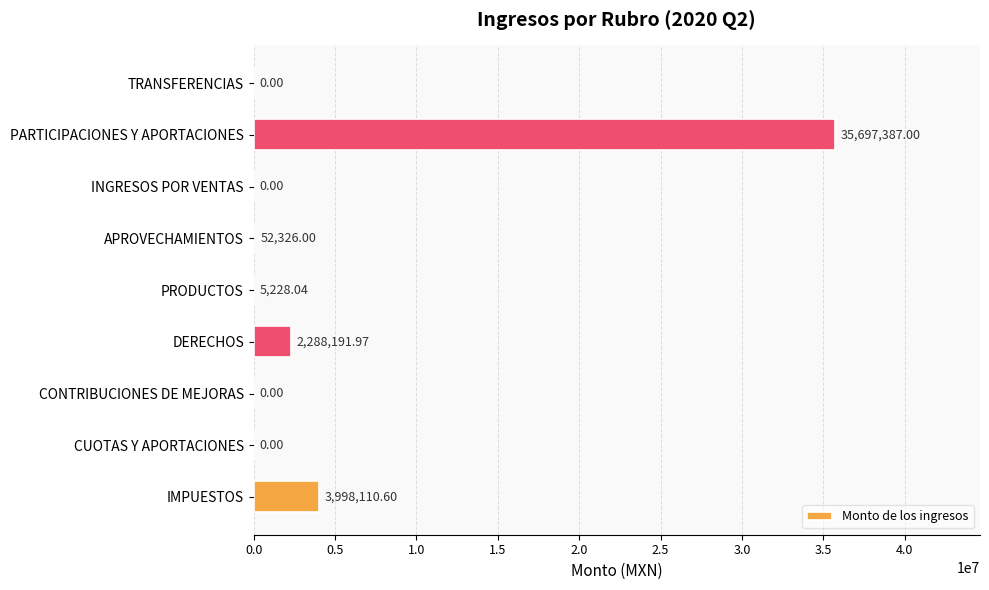

Which has a higher value, APROVECHAMIENTOS or CUOTAS Y APORTACIONES?

APROVECHAMIENTOS